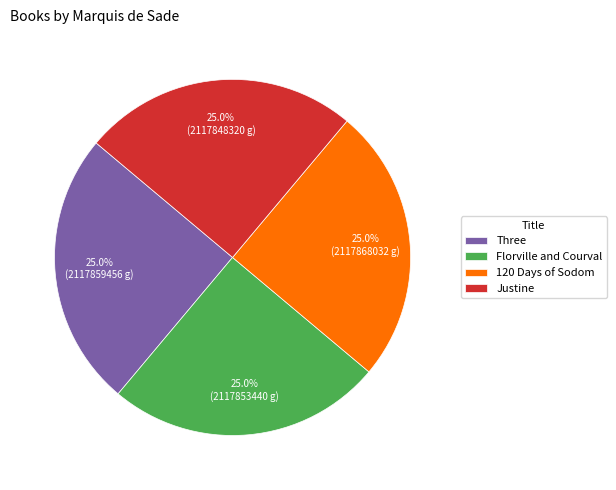

To the nearest percent, what portion does Justine represent?

25%